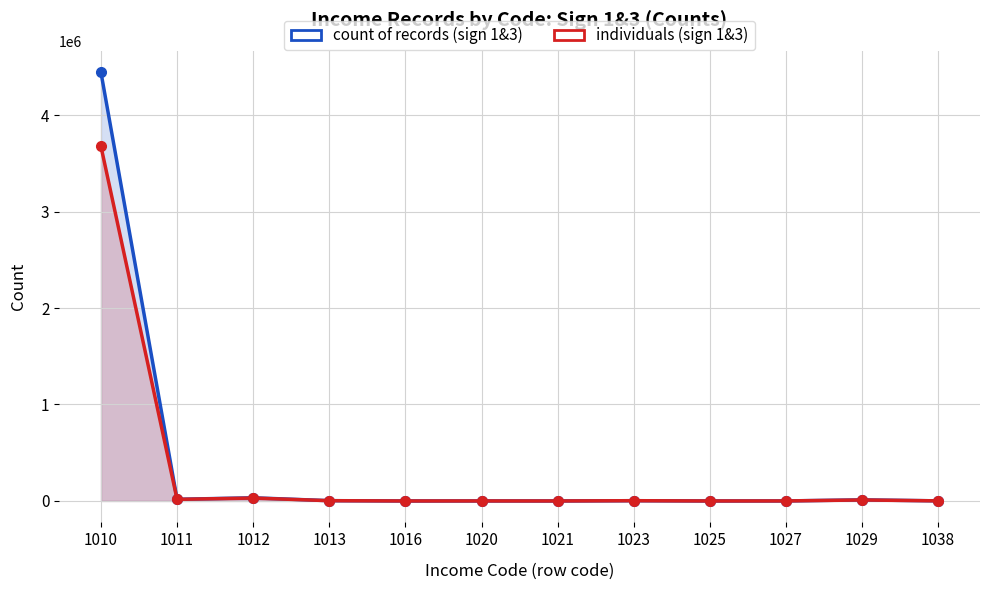

Reading left to right, what are all the values shown in this chart?

col_2 (count of income records sign 1&3): 4442870	17110	32852	3049	50	318	62	2726	13	323	11287	1150
col_3 (individuals sign 1&3): 3675511	16590	30143	2789	50	315	62	2726	13	320	10214	1099